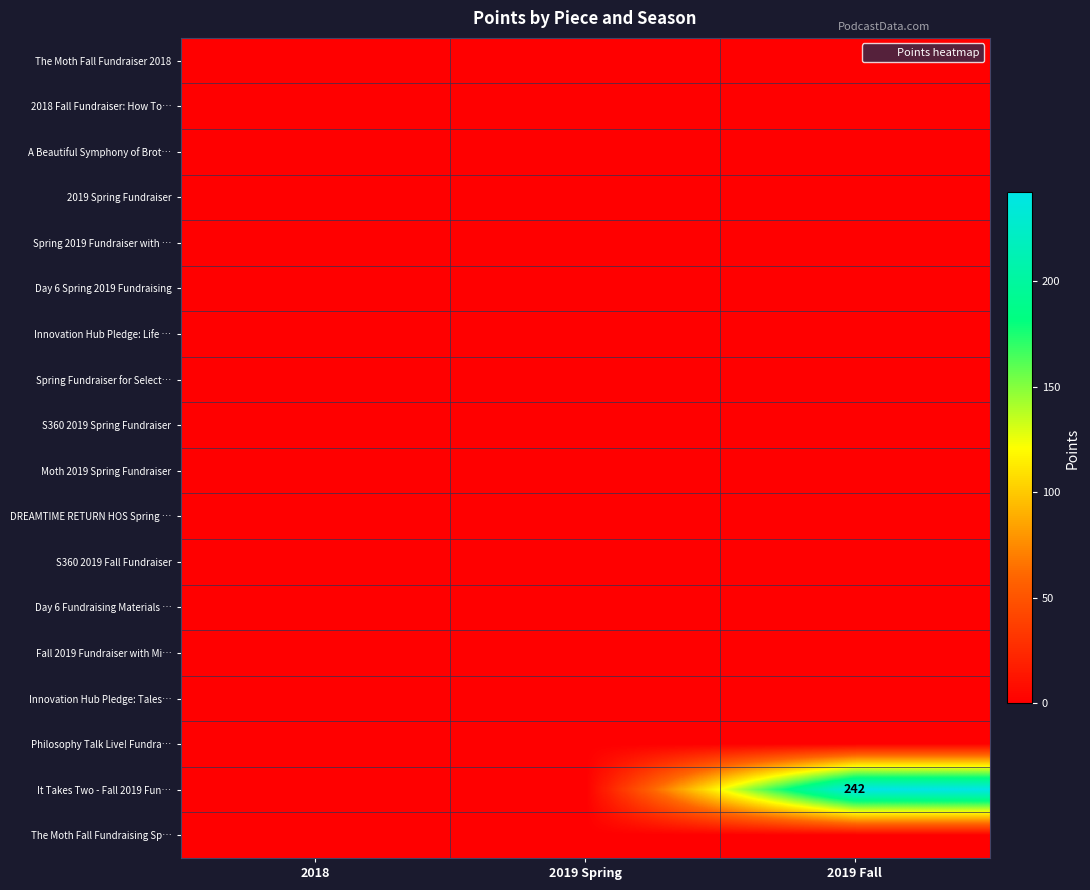

List the labels in order of DREAMTIME RETURN HOS Spring … value, largest first.

2018, 2019 Spring, 2019 Fall